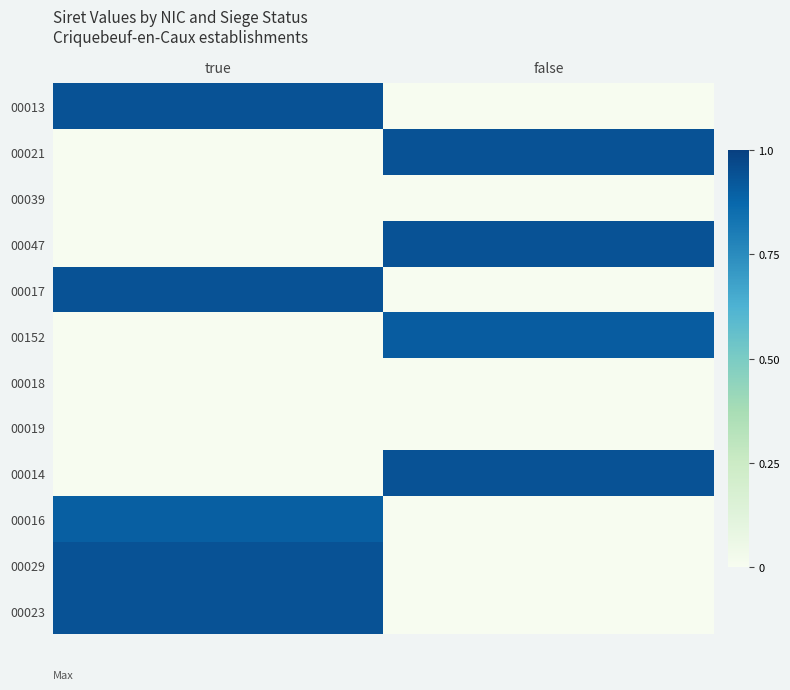

Reading right to left, list all the values displayed in this chart.

00013: false=0.0	true=0.9
00021: false=0.9	true=0.0
00039: false=0.0	true=0.0
00047: false=0.9	true=0.0
00017: false=0.0	true=0.9
00152: false=0.9	true=0.0
00018: false=0.0	true=0.0
00019: false=0.0	true=0.0
00014: false=0.9	true=0.0
00016: false=0.0	true=0.9
00029: false=0.0	true=0.9
00023: false=0.0	true=0.9